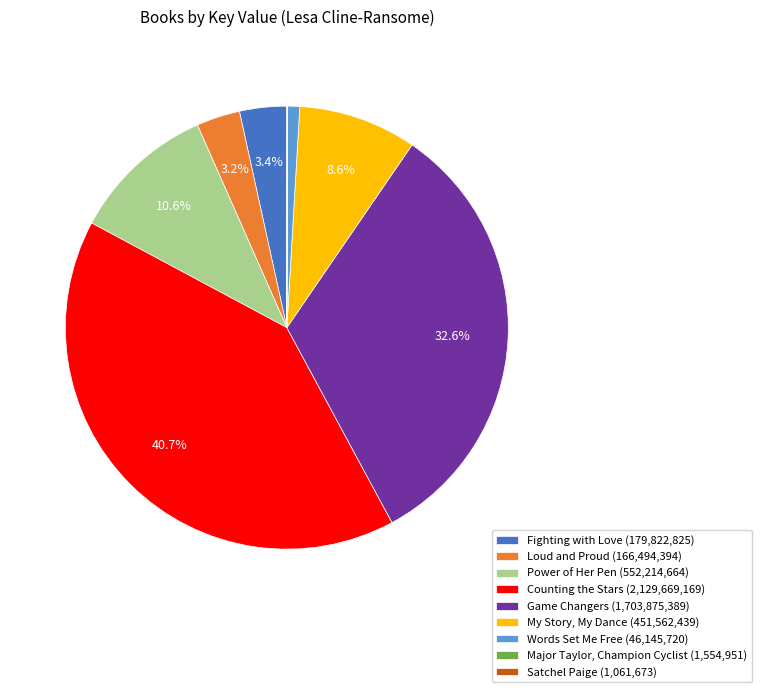

Between My Story, My Dance (451,562,439) and Fighting with Love (179,822,825), which is larger?

My Story, My Dance (451,562,439)